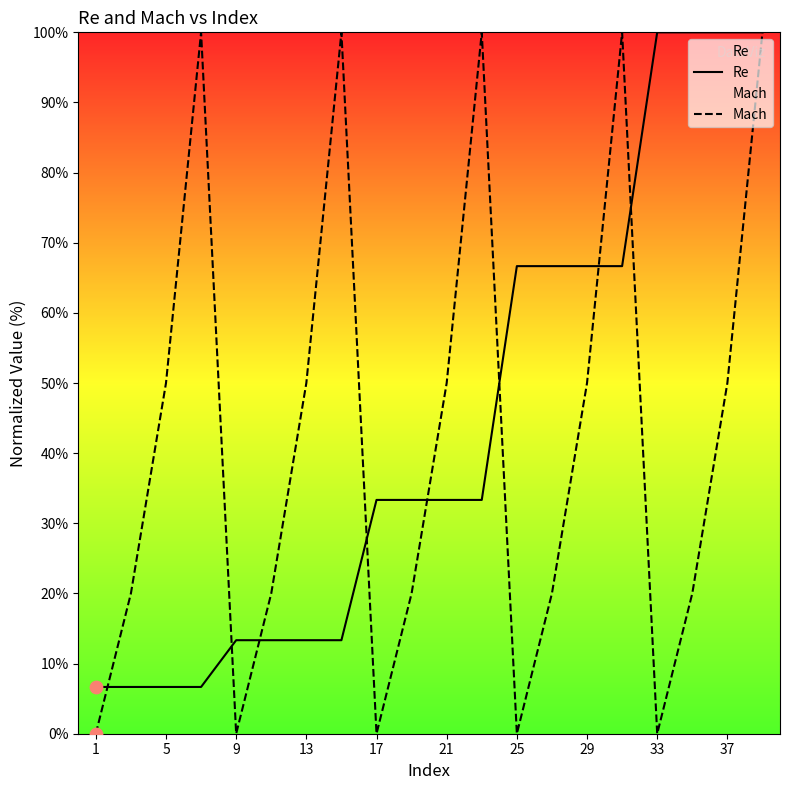

What are all the series names shown in the legend?

Re, Mach